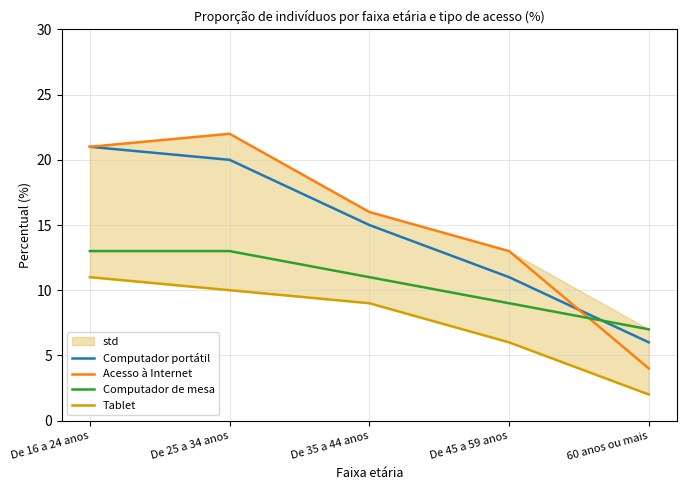

The value of Computador de mesa at De 25 a 34 anos is 13. True or false?

True